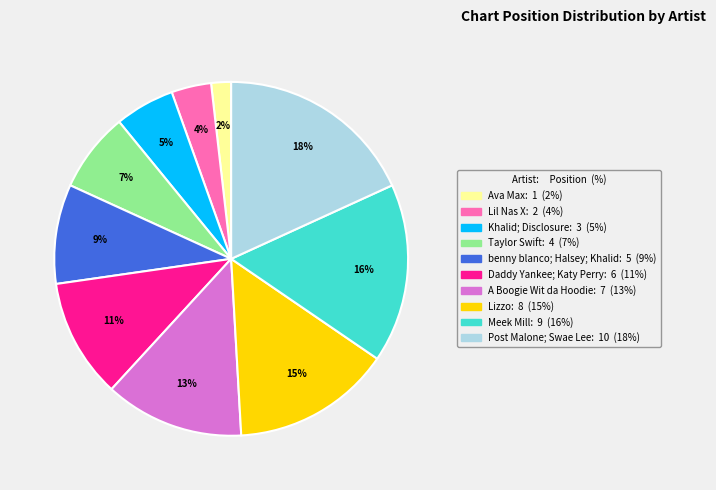

Does Post Malone; Swae Lee represent more than half of the total?

No